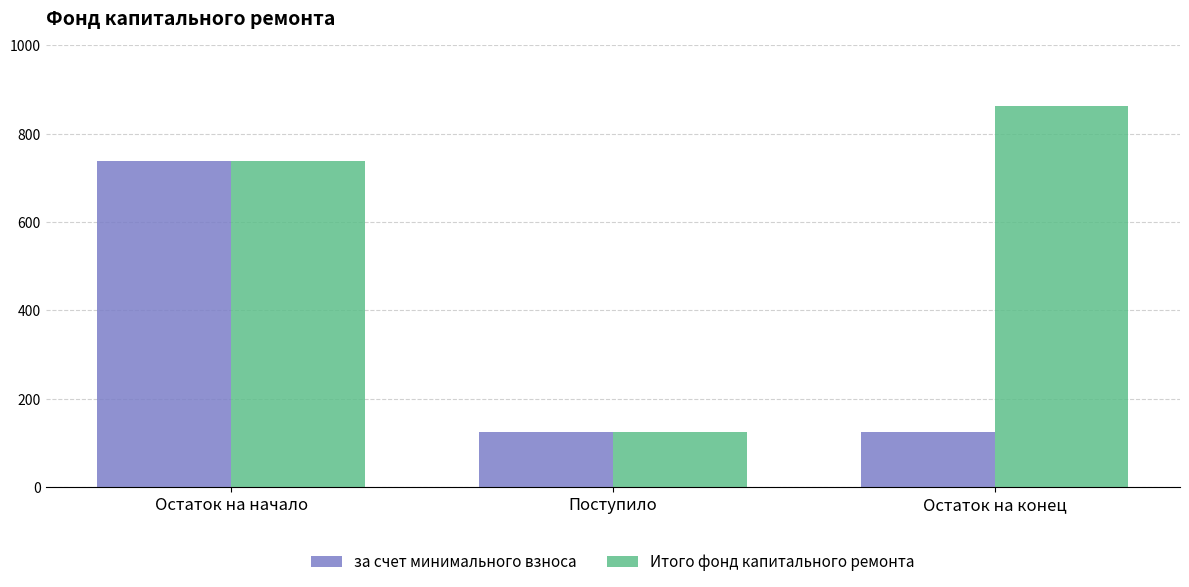

List the series in order of their overall mean, lowest first.

за счет минимального взноса, Итого фонд капитального ремонта